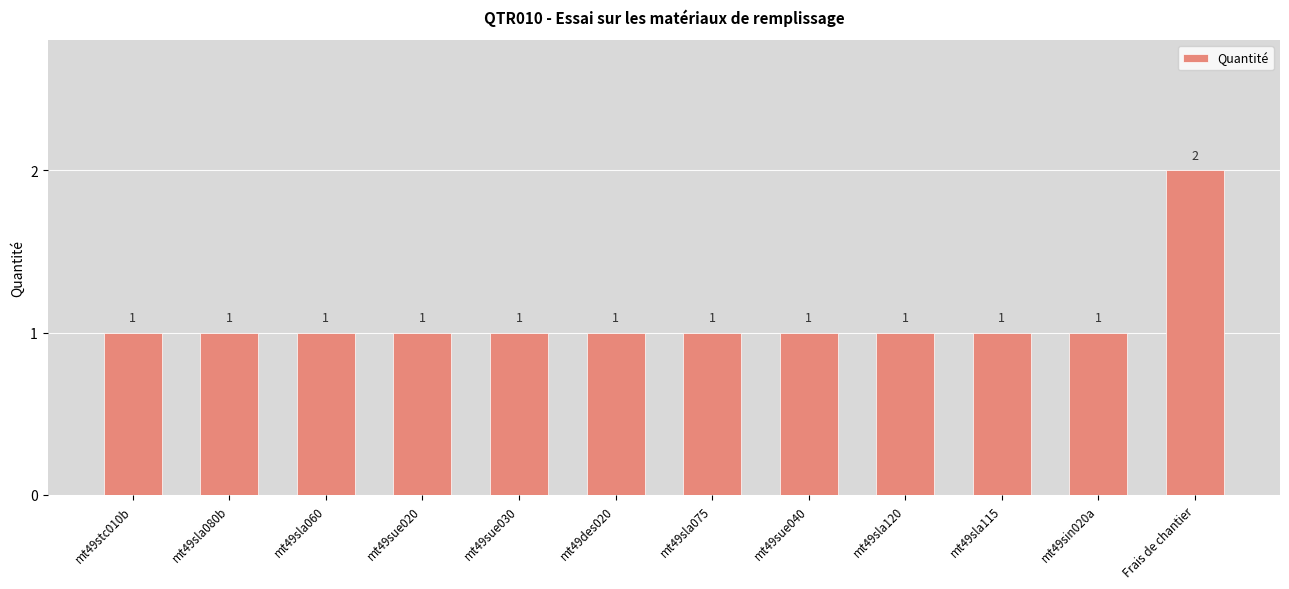

What is the greatest value displayed?

2